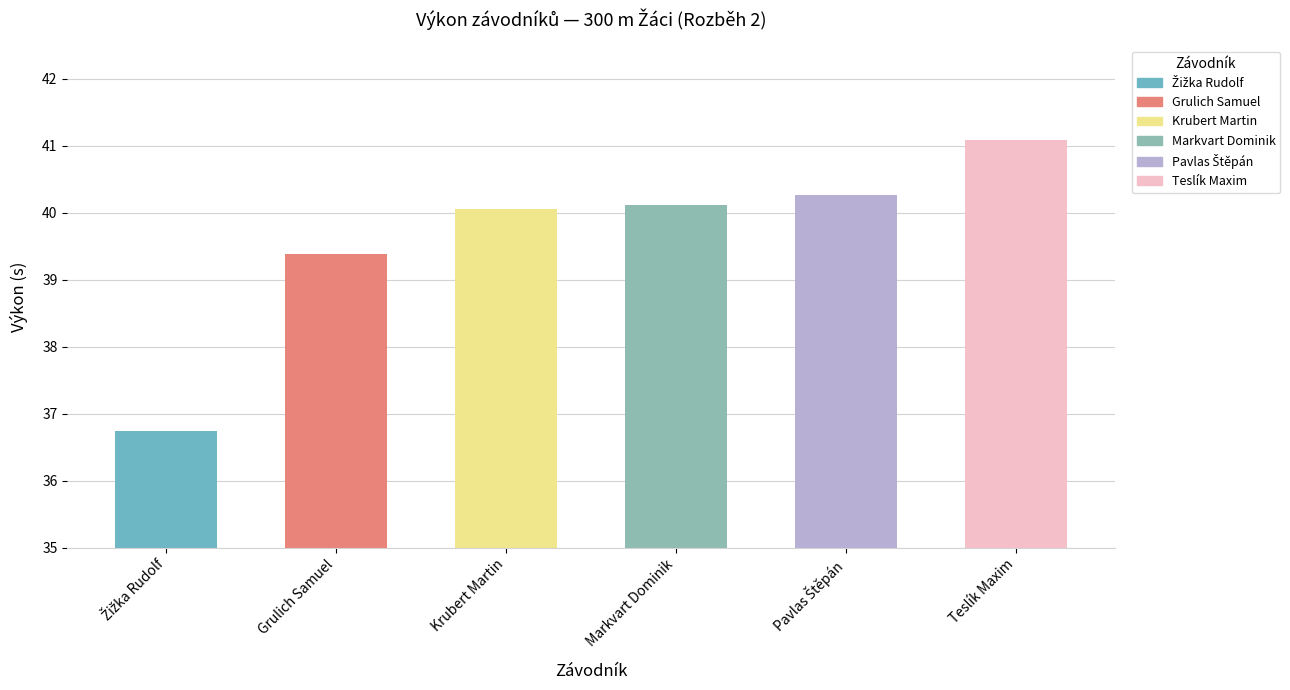

Reading left to right, list all the values displayed in this chart.

36.7	39.4	40.1	40.1	40.3	41.1